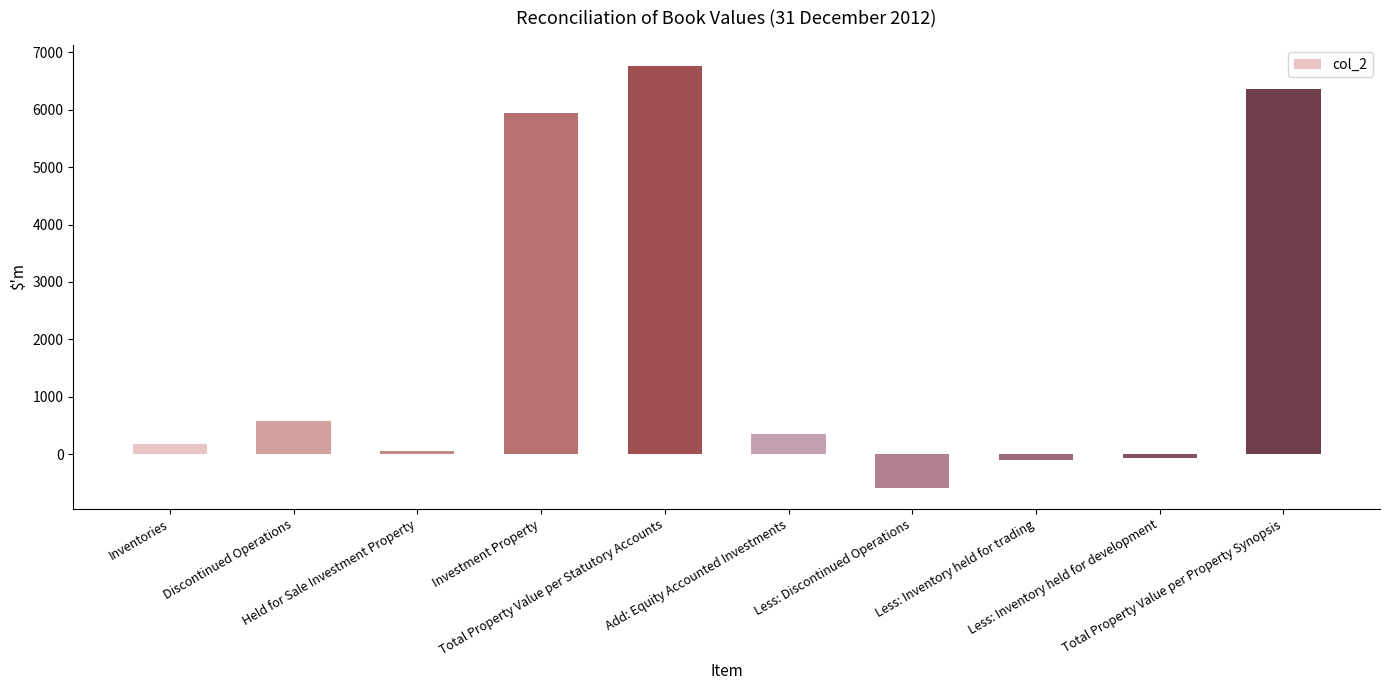

How many categories are shown in the chart?

10